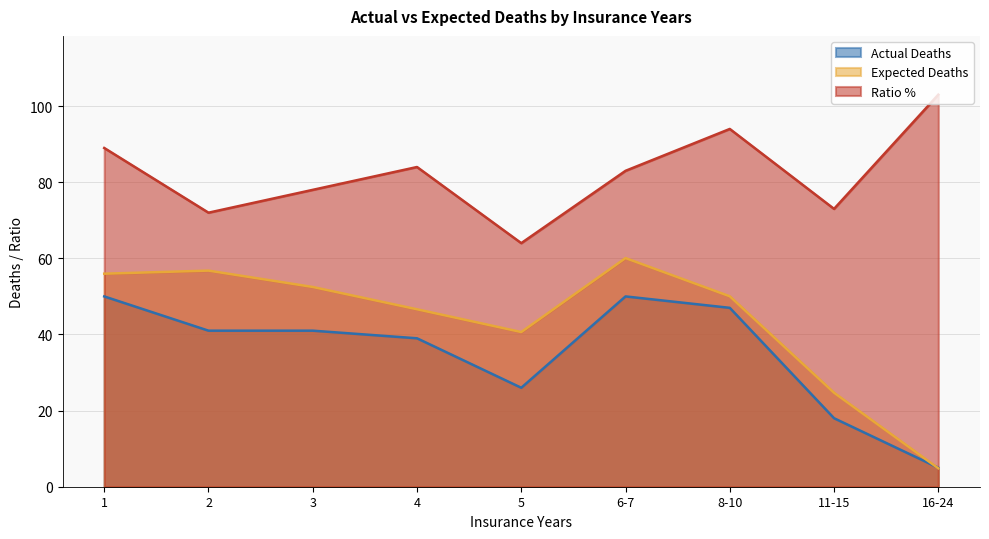

What is the label of the 8th point from the right?

2